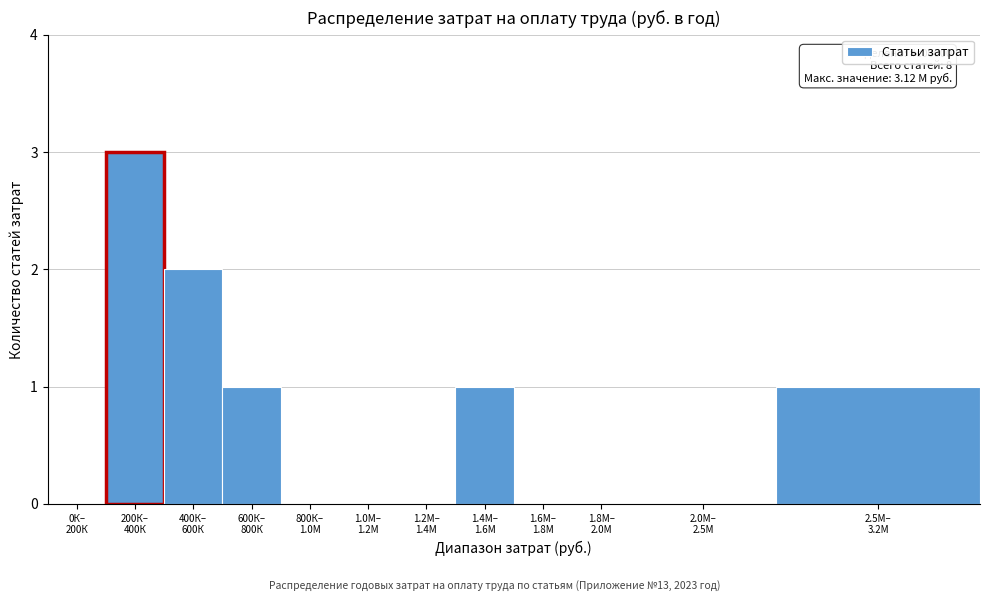

What is the maximum value shown in the chart?

3